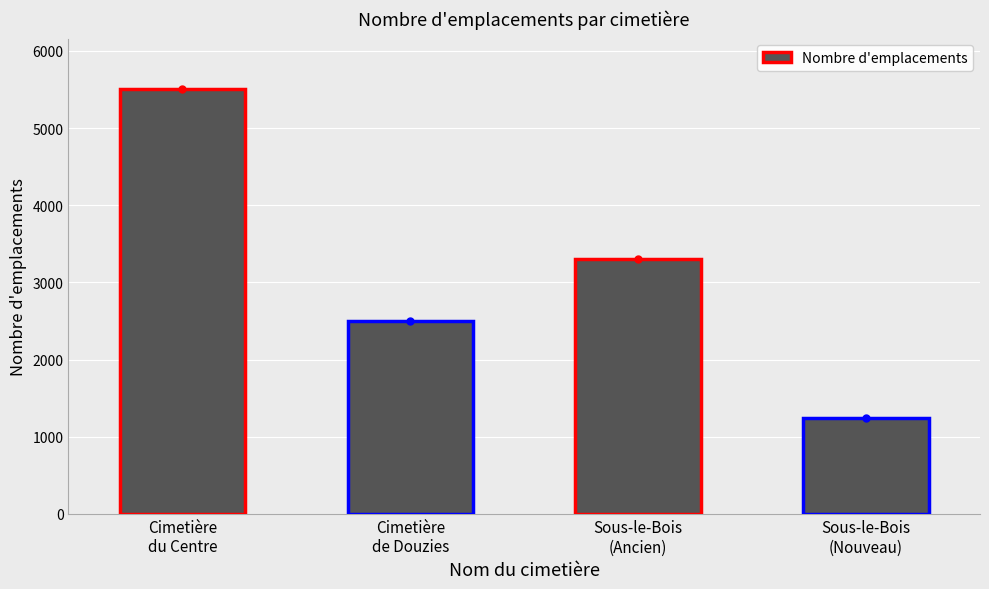

At which label is the value closest to 3370?

Sous-le-Bois
(Ancien)